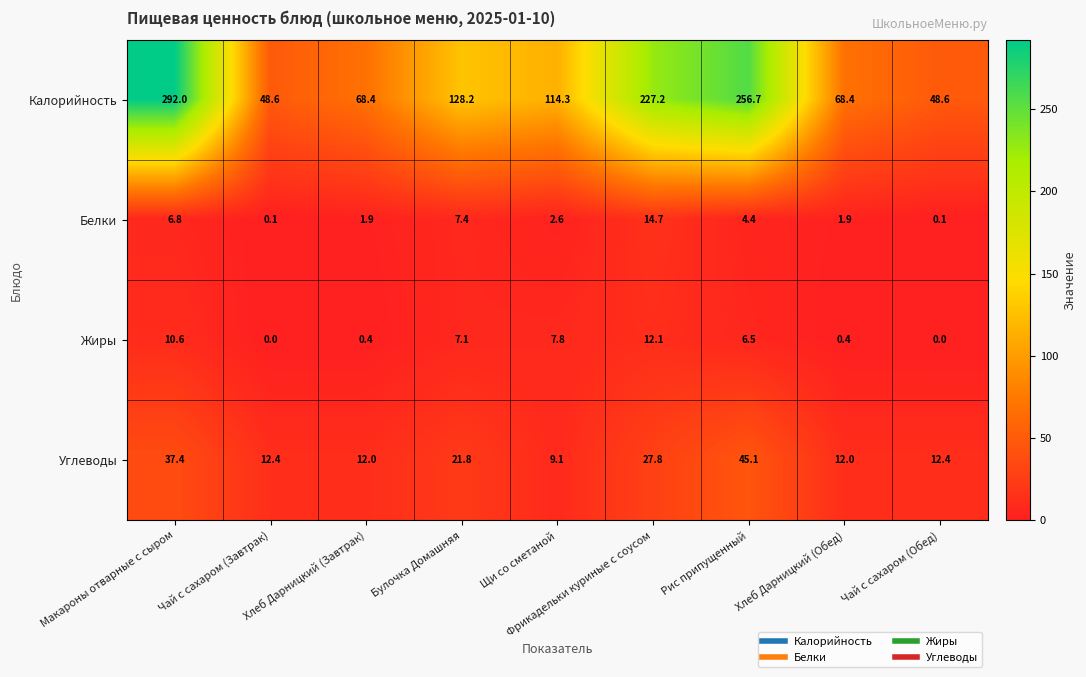

Where is Жиры nearest to the value 6?

Рис припущенный